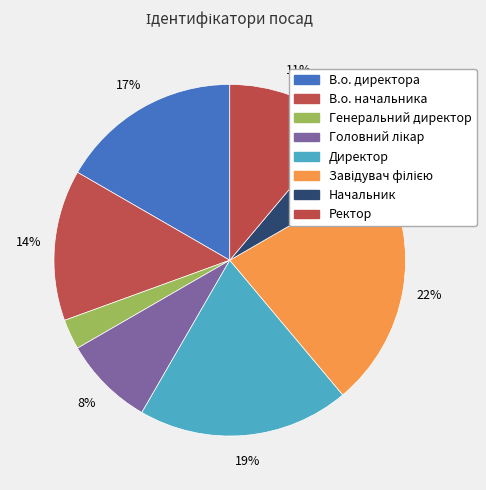

Approximately how many times larger is the value at Генеральний директор compared to В.о. директора?

0.2